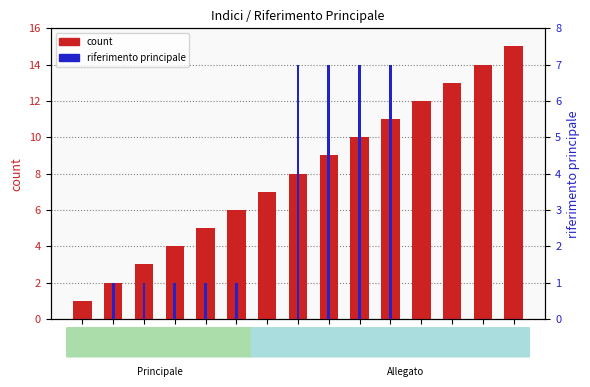

At which category is the sum across all series the highest?

11